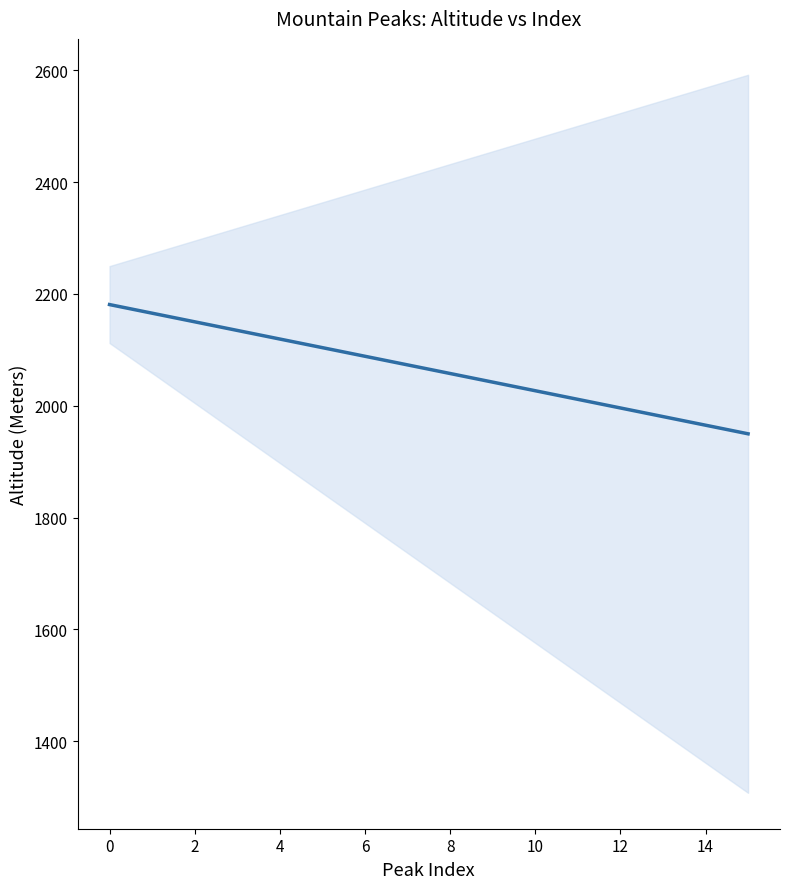

What is the difference between the maximum and second lowest values?

215.8